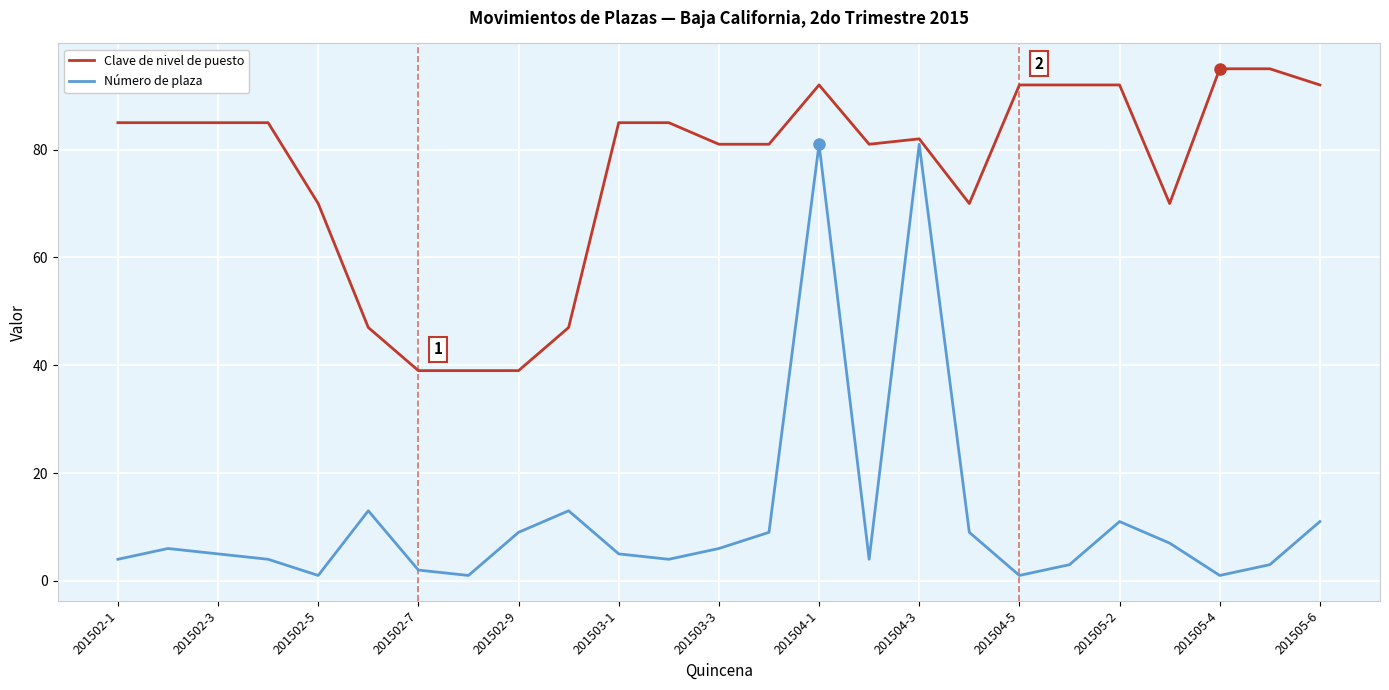

Which series has the widest spread of values?

Número de plaza